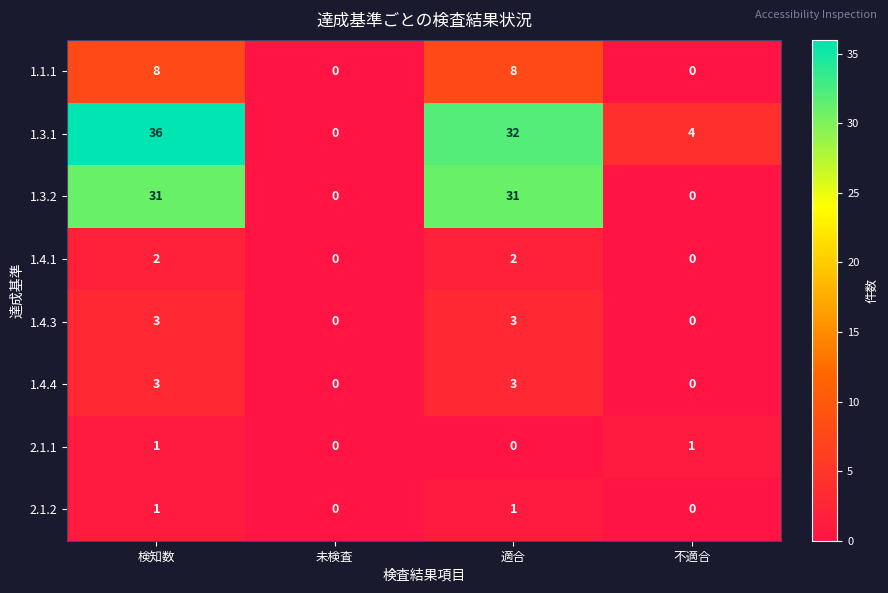

What is the difference between the highest and lowest values at 不適合?

4